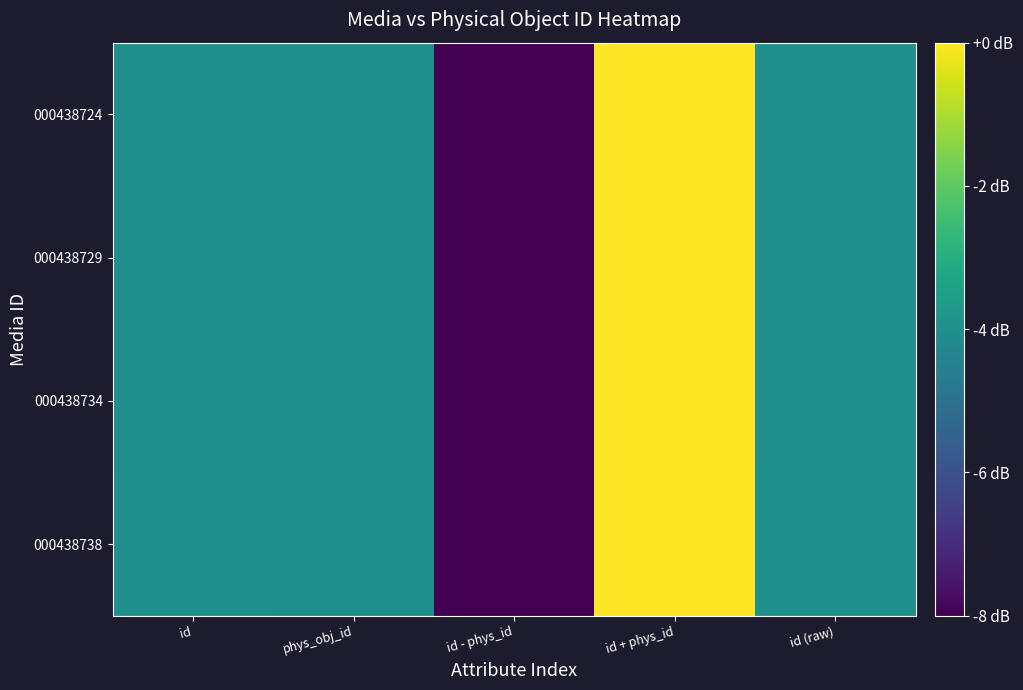

What is the total value across all series at id?

-16.0